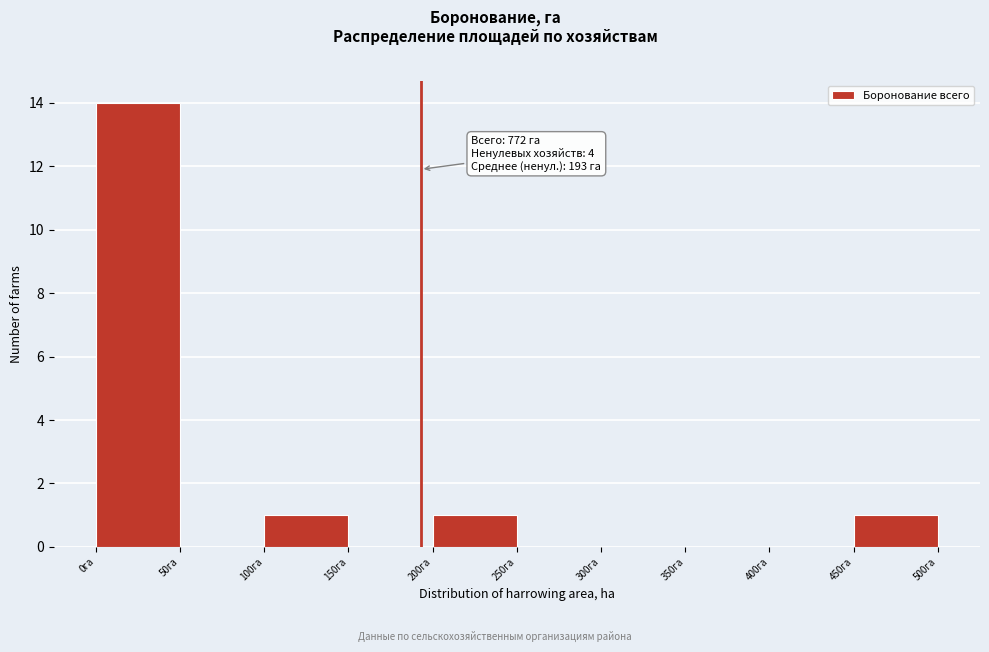

Which range on the x-axis has the tallest bar?

0 to 50